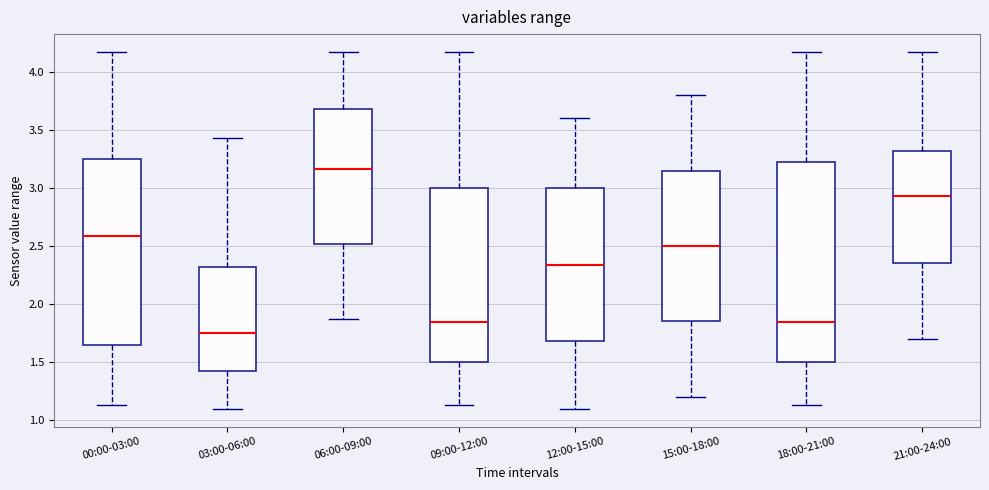

Reading left to right, read every box against the y-axis: the position of its median line, the range the box covers, and the ends of its whiskers. The values are not printed on the chart, so give them approximately, as read against the axis.

00:00-03:00: median 2.60, box 1.65 to 3.25, whiskers 1.15 to 4.15
03:00-06:00: median 1.75, box 1.40 to 2.30, whiskers 1.10 to 3.45
06:00-09:00: median 3.15, box 2.50 to 3.70, whiskers 1.85 to 4.15
09:00-12:00: median 1.85, box 1.50 to 3.00, whiskers 1.15 to 4.15
12:00-15:00: median 2.35, box 1.70 to 3.00, whiskers 1.10 to 3.60
15:00-18:00: median 2.50, box 1.85 to 3.15, whiskers 1.20 to 3.80
18:00-21:00: median 1.85, box 1.50 to 3.25, whiskers 1.15 to 4.15
21:00-24:00: median 2.95, box 2.35 to 3.30, whiskers 1.70 to 4.15